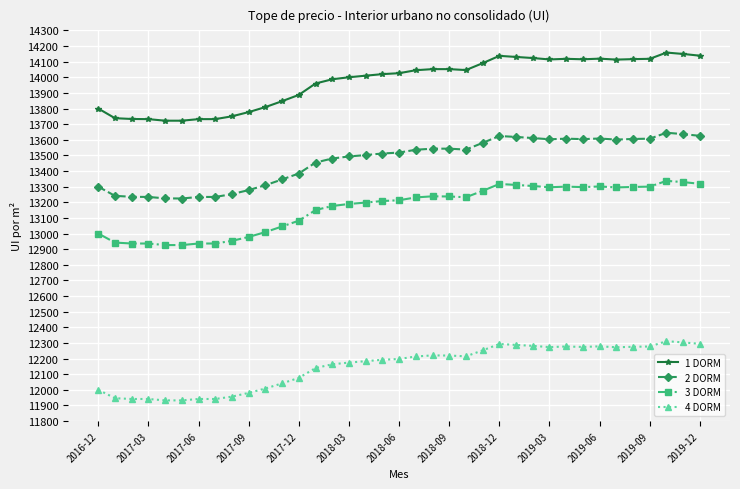

True or false: 2 DORM has more than 1 points higher than both neighbors.

True